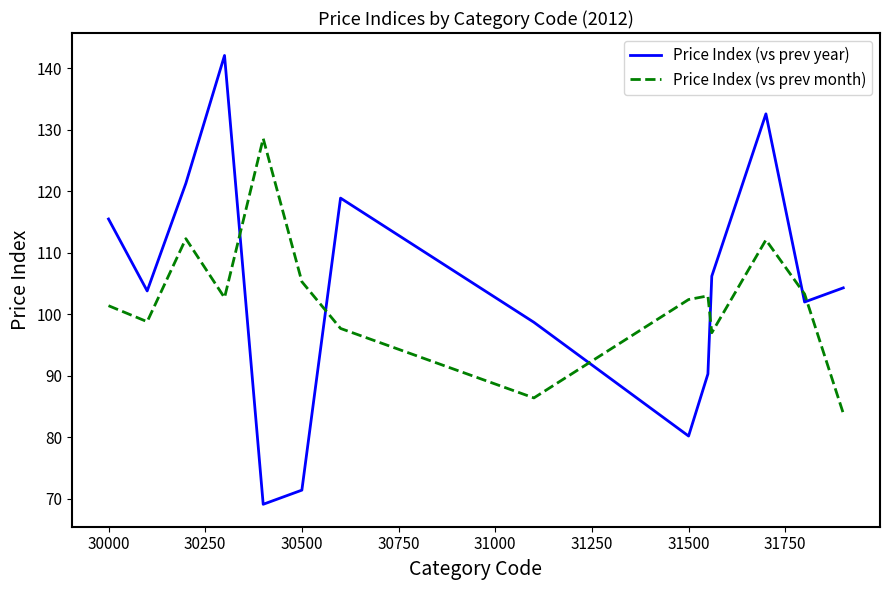

Which series has the widest spread of values?

Price Index (vs prev year)